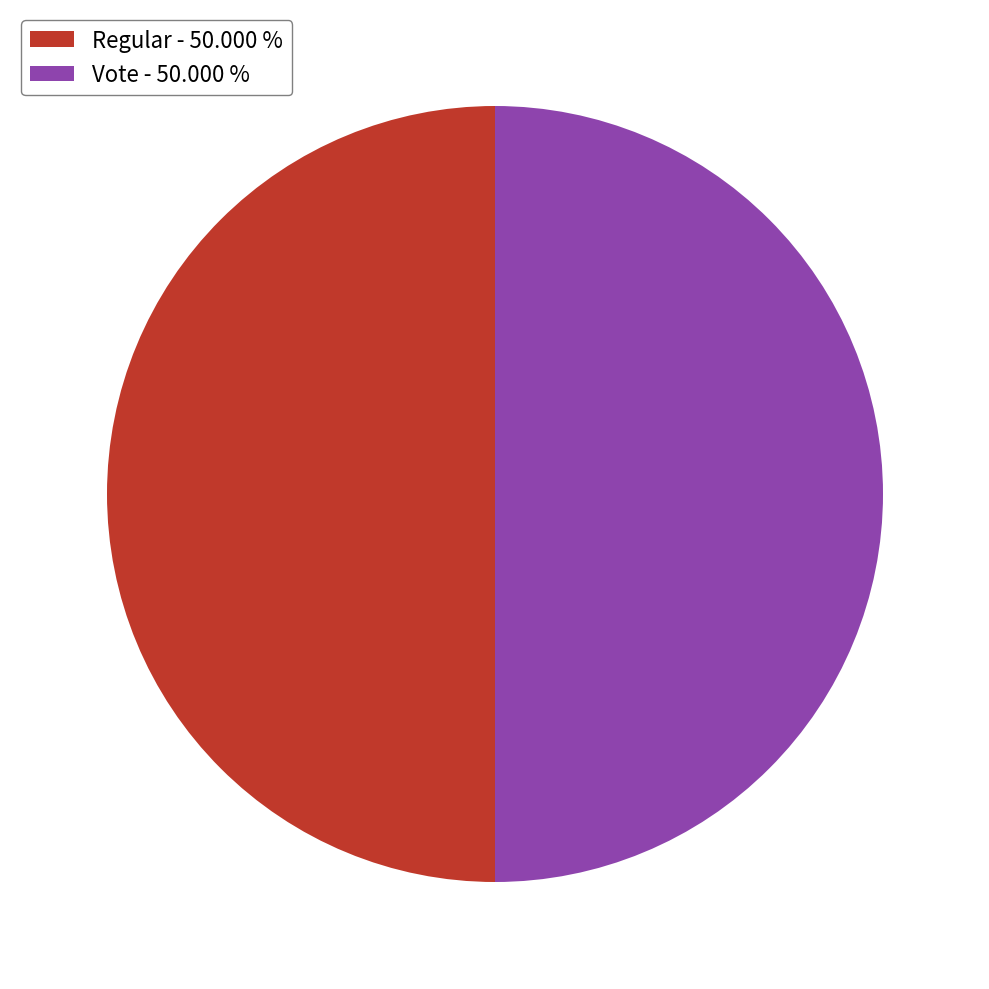

Approximately how many times larger is the value at Regular - 50.000 % compared to Vote - 50.000 %?

1.0